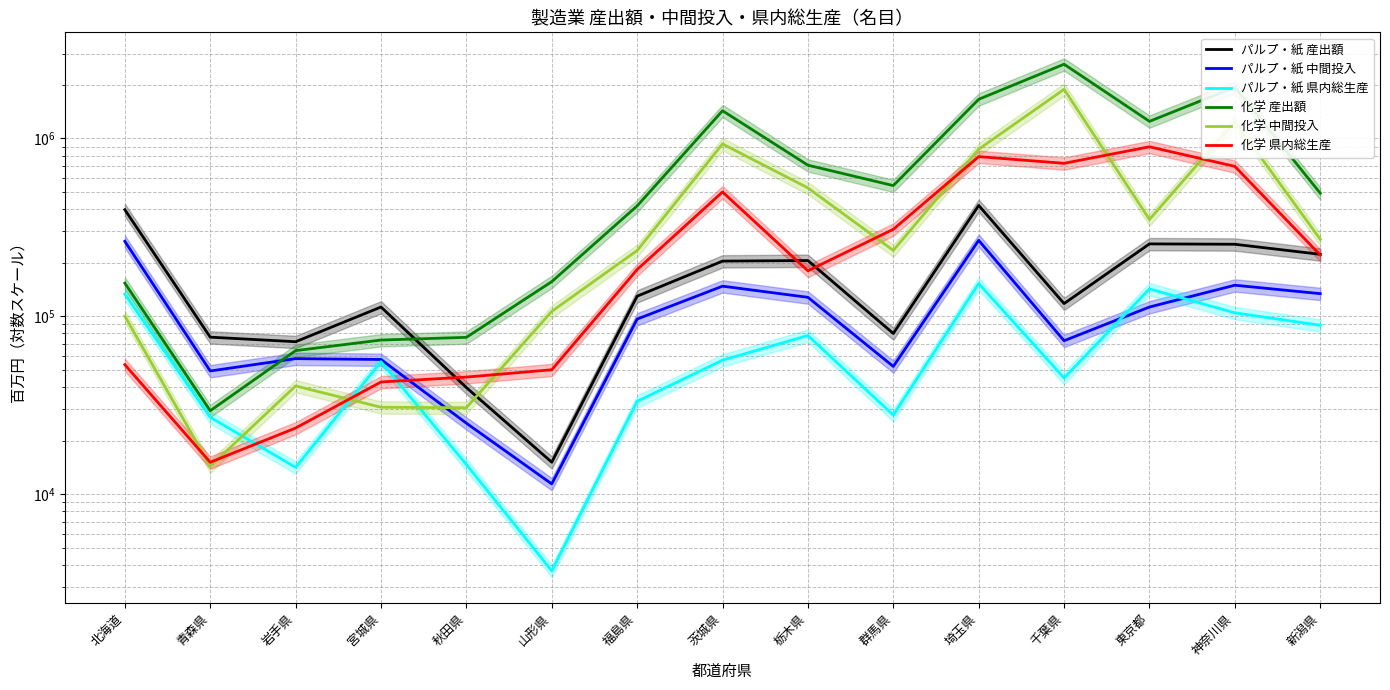

Where is the first local maximum for パルプ・紙 県内総生産?

宮城県